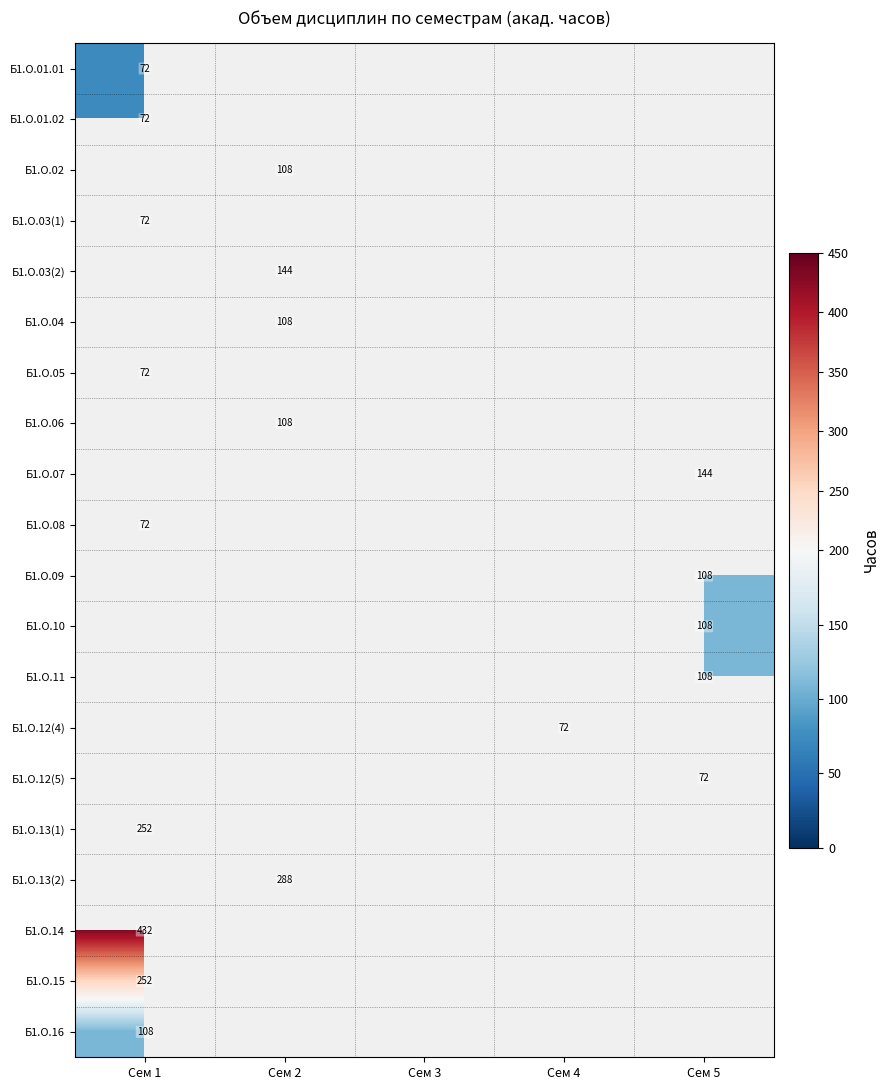

Is it true that Б1.О.03(2) equals 69 at Сем 2?

False